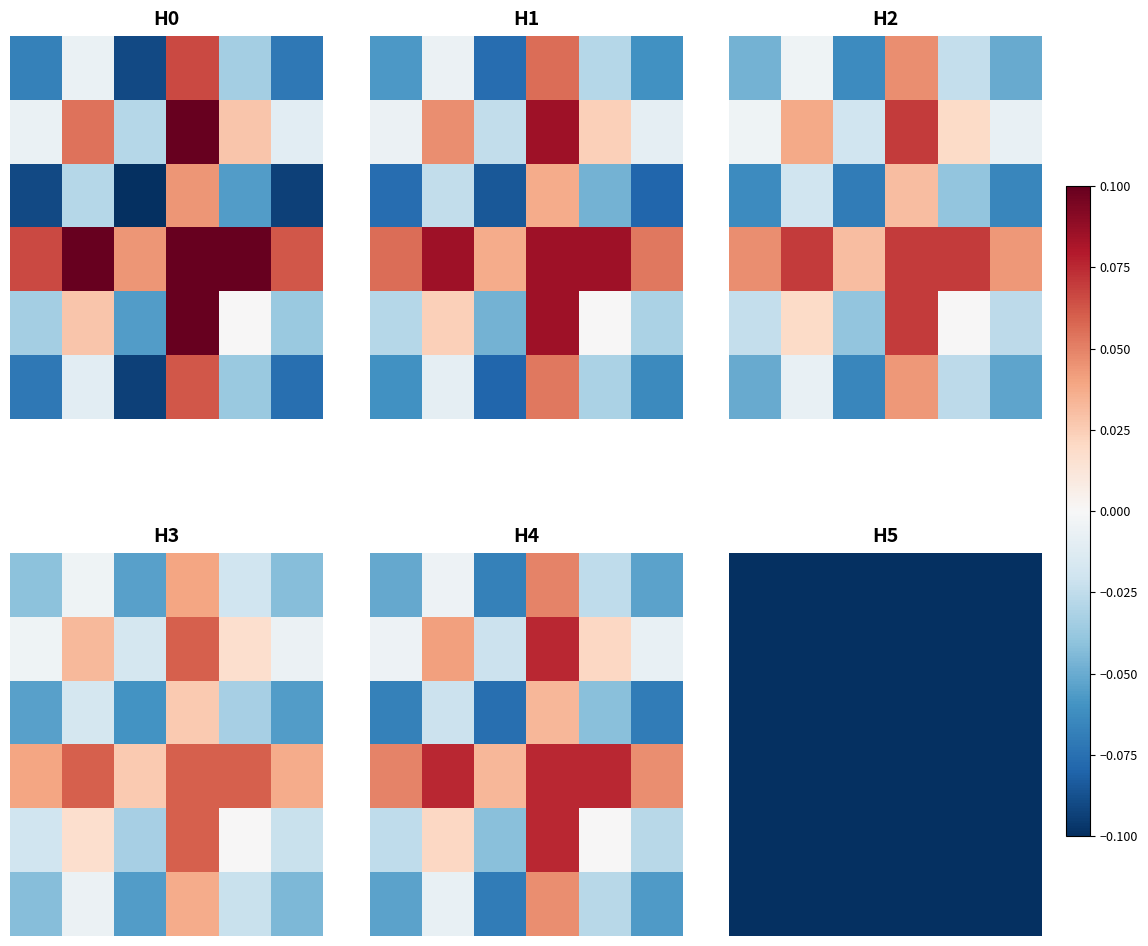

What is the maximum value shown in the chart?

0.1